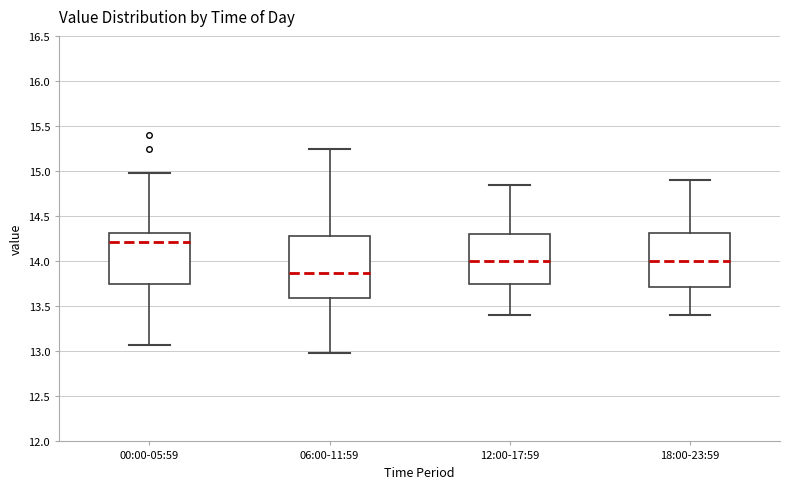

Reading left to right, read every box against the y-axis: the position of its median line, the range the box covers, and the ends of its whiskers. The values are not printed on the chart, so give them approximately, as read against the axis.

00:00-05:59: median 14.20, box 13.75 to 14.30, whiskers 13.05 to 15.00
06:00-11:59: median 13.85, box 13.60 to 14.30, whiskers 13.00 to 15.25
12:00-17:59: median 14.00, box 13.75 to 14.30, whiskers 13.40 to 14.85
18:00-23:59: median 14.00, box 13.70 to 14.30, whiskers 13.40 to 14.90